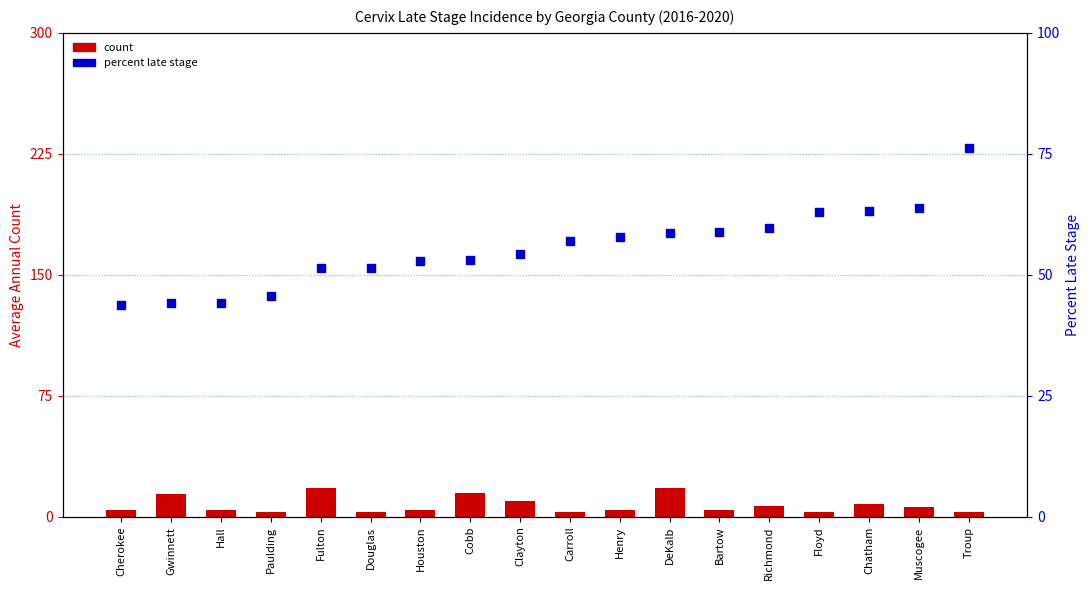

At how many categories does at least one series exceed 73?

1